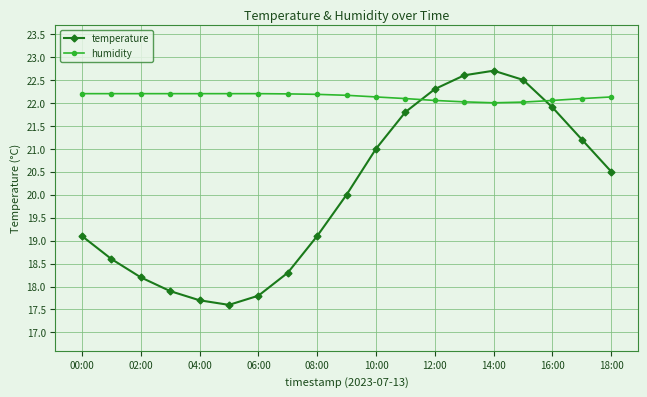

True or false: temperature has more than 0 interior local peaks.

True